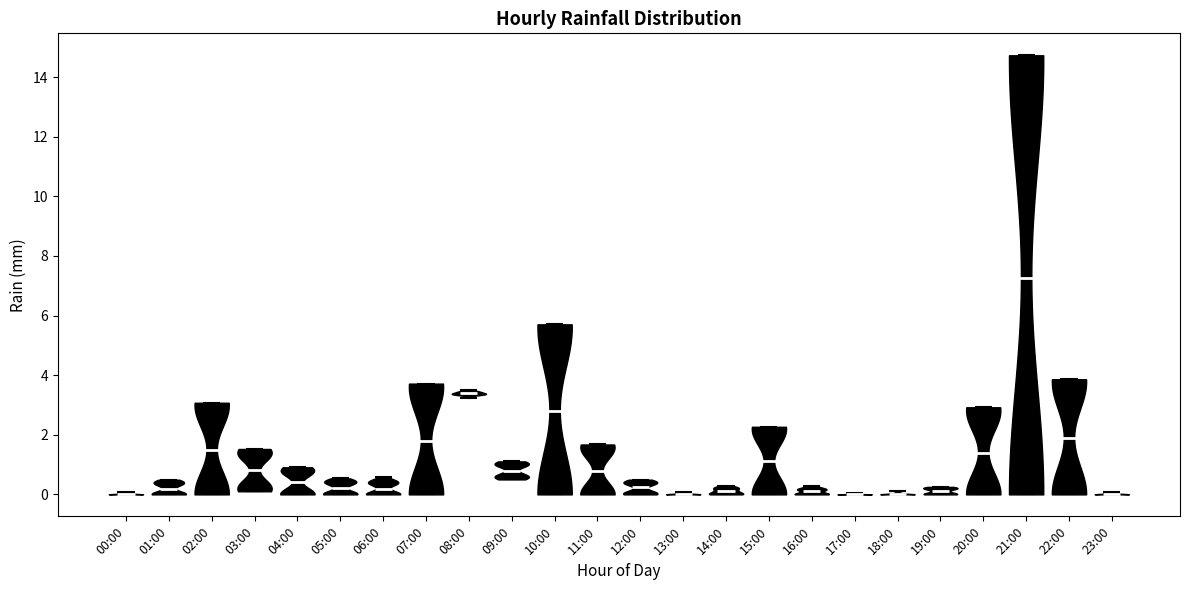

Reading left to right, read every violin against the y-axis: where its median line is, and the lowest and highest points it reaches. The values are not printed on the chart, so give them approximately, as read against the axis.

00:00: median line 0.0, lowest point 0.0, highest point 0.0
01:00: median line 0.2, lowest point 0.0, highest point 0.4
02:00: median line 1.4, lowest point 0.0, highest point 3.0
03:00: median line 0.8, lowest point 0.2, highest point 1.6
04:00: median line 0.4, lowest point 0.0, highest point 1.0
05:00: median line 0.2, lowest point 0.0, highest point 0.6
06:00: median line 0.2, lowest point 0.0, highest point 0.6
07:00: median line 1.8, lowest point 0.0, highest point 3.8
08:00: median line 3.4, lowest point 3.2, highest point 3.6
09:00: median line 0.8, lowest point 0.6, highest point 1.2
10:00: median line 2.8, lowest point 0.0, highest point 5.8
11:00: median line 0.8, lowest point 0.0, highest point 1.6
12:00: median line 0.2, lowest point 0.0, highest point 0.4
13:00: median line 0.0, lowest point 0.0, highest point 0.0
14:00: median line 0.2, lowest point 0.0, highest point 0.2
15:00: median line 1.2, lowest point 0.0, highest point 2.2
16:00: median line 0.2, lowest point 0.0, highest point 0.2
17:00: median line 0.0, lowest point 0.0, highest point 0.0
18:00: median line 0.0, lowest point 0.0, highest point 0.2
19:00: median line 0.2, lowest point 0.0, highest point 0.2
20:00: median line 1.4, lowest point 0.0, highest point 3.0
21:00: median line 7.2, lowest point 0.0, highest point 14.8
22:00: median line 1.8, lowest point 0.0, highest point 3.8
23:00: median line 0.0, lowest point 0.0, highest point 0.0